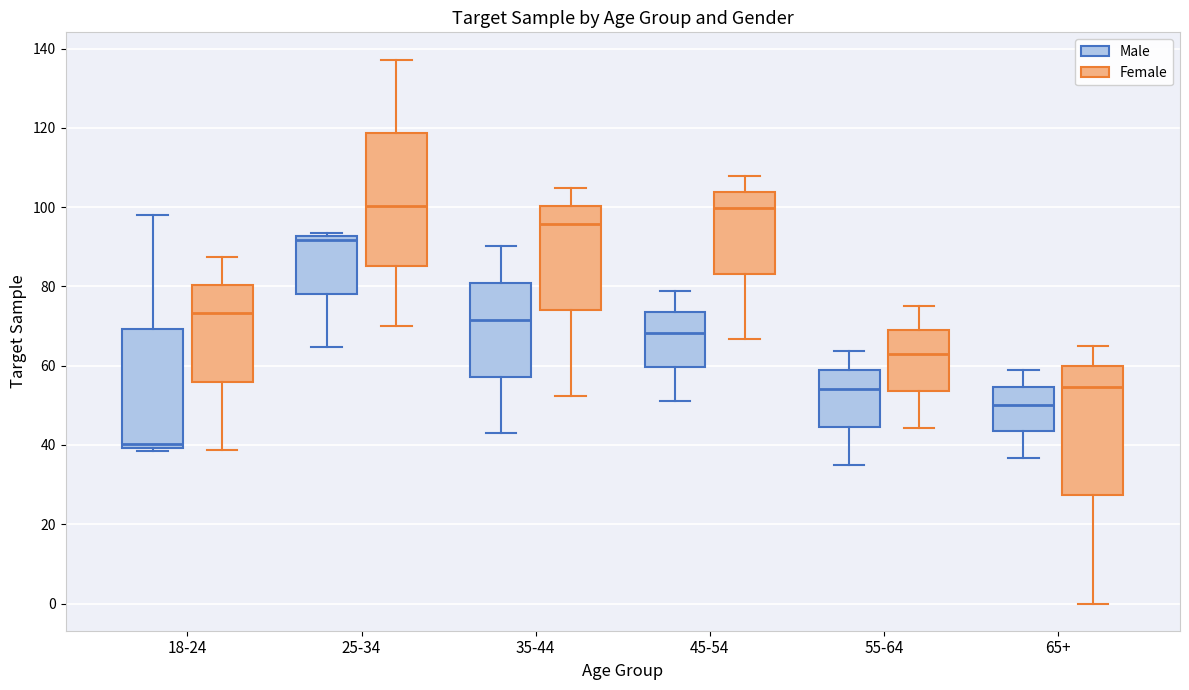

Reading left to right, read every box against the y-axis: the position of its median line, the range the box covers, and the ends of its whiskers. The values are not printed on the chart, so give them approximately, as read against the axis.

18-24 (Male): median 40 (just above the box's lower edge), box 40 to 70, whiskers 38 to 98
18-24 (Female): median 74, box 56 to 80, whiskers 38 to 88
25-34 (Male): median 92 (just below the box's upper edge), box 78 to 92, whiskers 64 to 94
25-34 (Female): median 100, box 86 to 118, whiskers 70 to 138
35-44 (Male): median 72, box 58 to 80, whiskers 42 to 90
35-44 (Female): median 96, box 74 to 100, whiskers 52 to 104
45-54 (Male): median 68, box 60 to 74, whiskers 52 to 78
45-54 (Female): median 100, box 84 to 104, whiskers 66 to 108
55-64 (Male): median 54, box 44 to 58, whiskers 36 to 64
55-64 (Female): median 62, box 54 to 68, whiskers 44 to 76
65+ (Male): median 50, box 44 to 54, whiskers 36 to 60
65+ (Female): median 54, box 28 to 60, whiskers 0 to 66